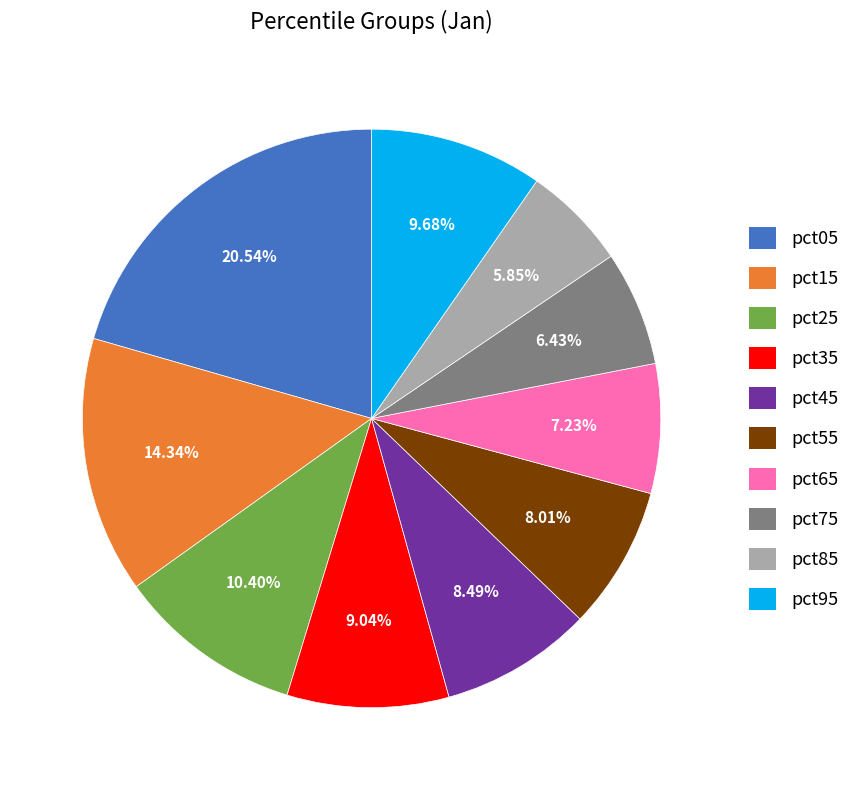

The pct85 slice represents 6% of the pie. True or false?

True